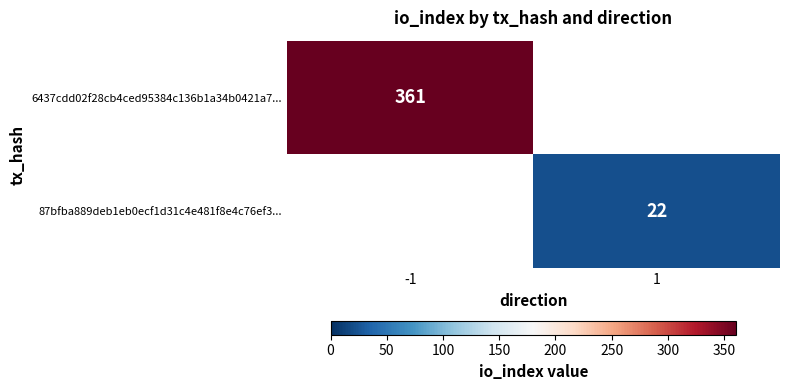

The value of 87bfba889deb1eb0ecf1d31c4e481f8e4c76ef3... at 1 is 8. True or false?

False